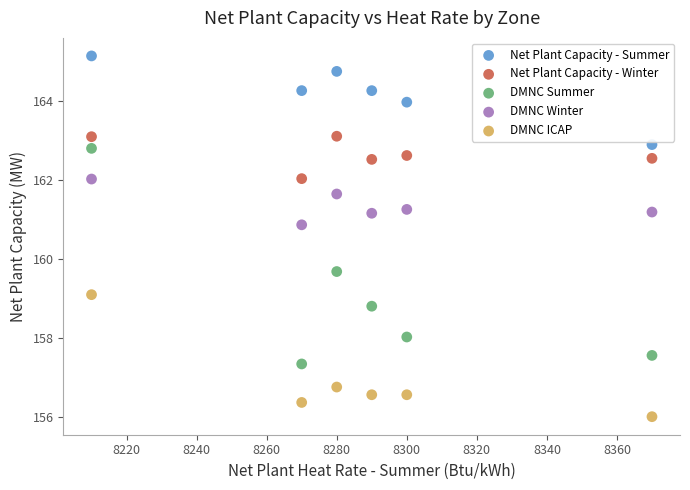

In the DMNC Summer series, what Y value is closest to 160?

159.7